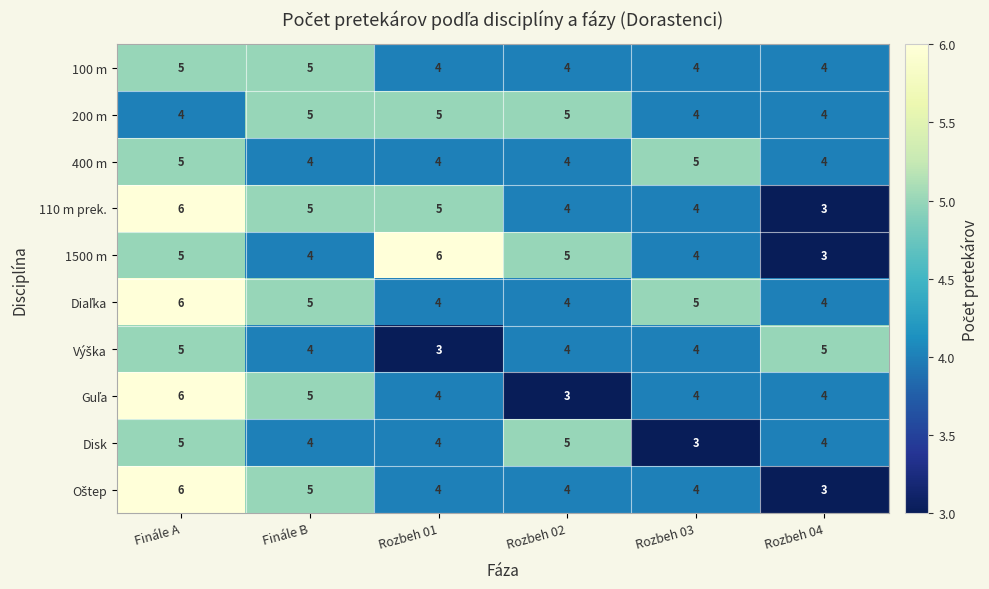

What is the maximum value for 100 m?

5